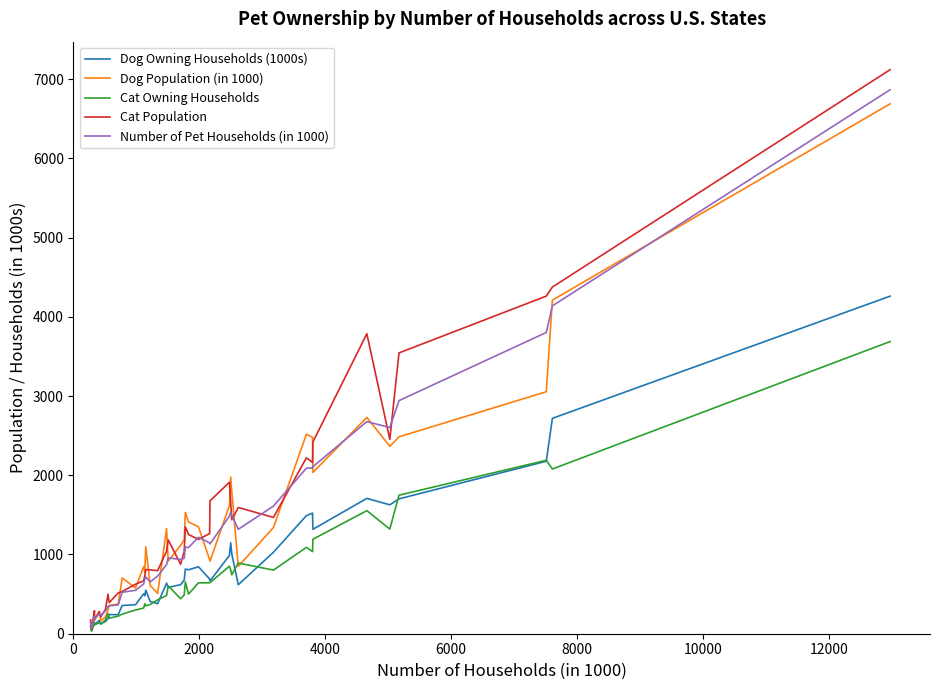

What is the greatest value displayed?

7118